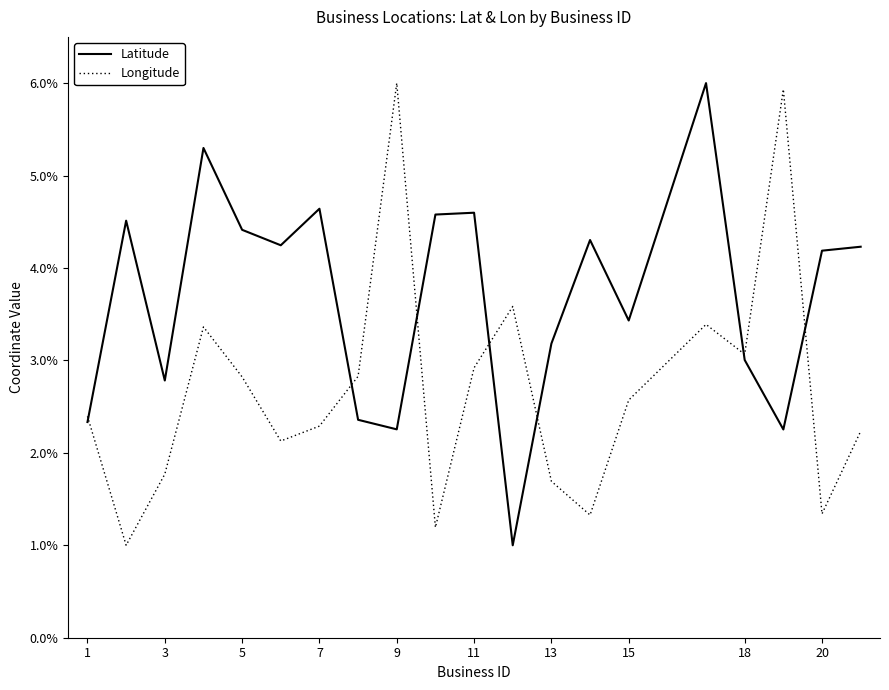

Is this an area chart (filled region under the line)?

No